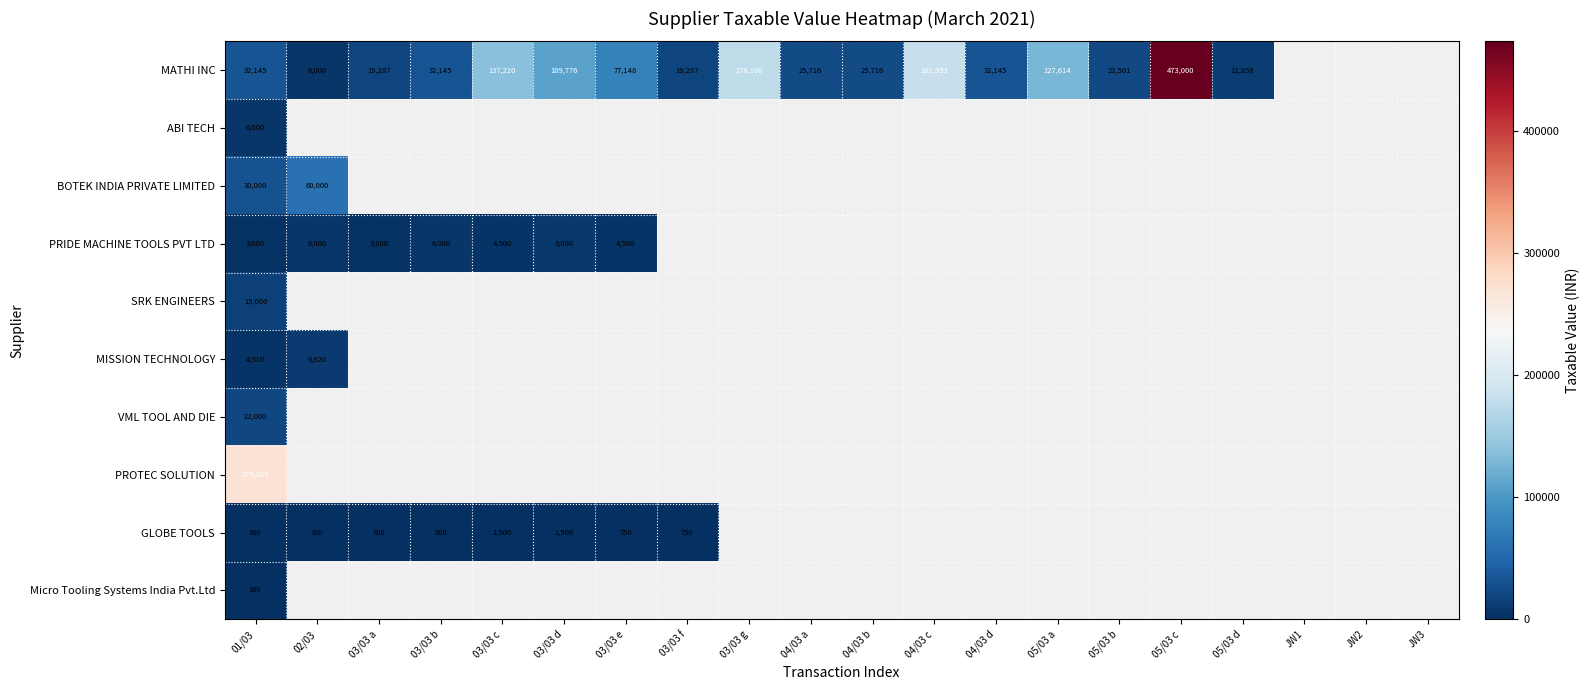

Which category has the lowest value across all series?

01/03